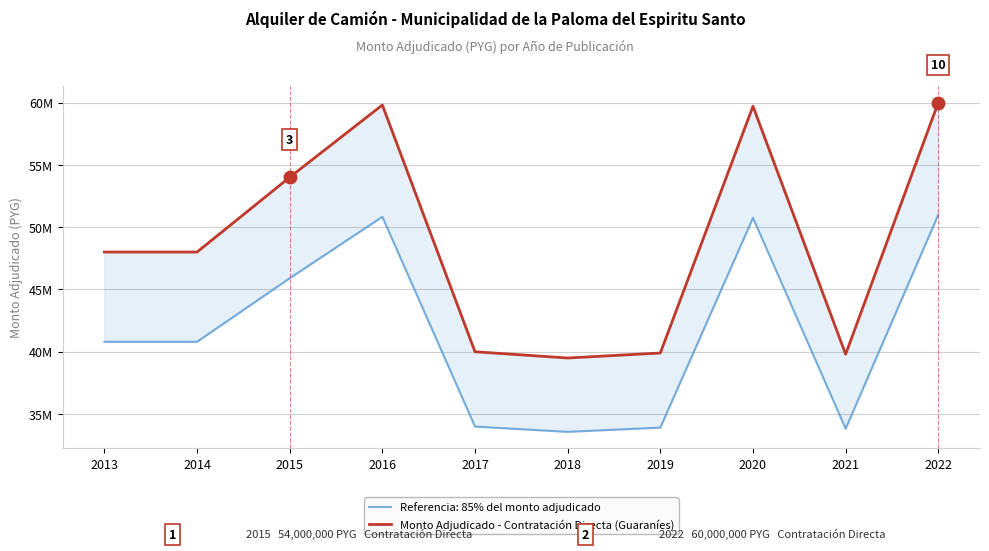

What is the smallest value displayed?

39500000